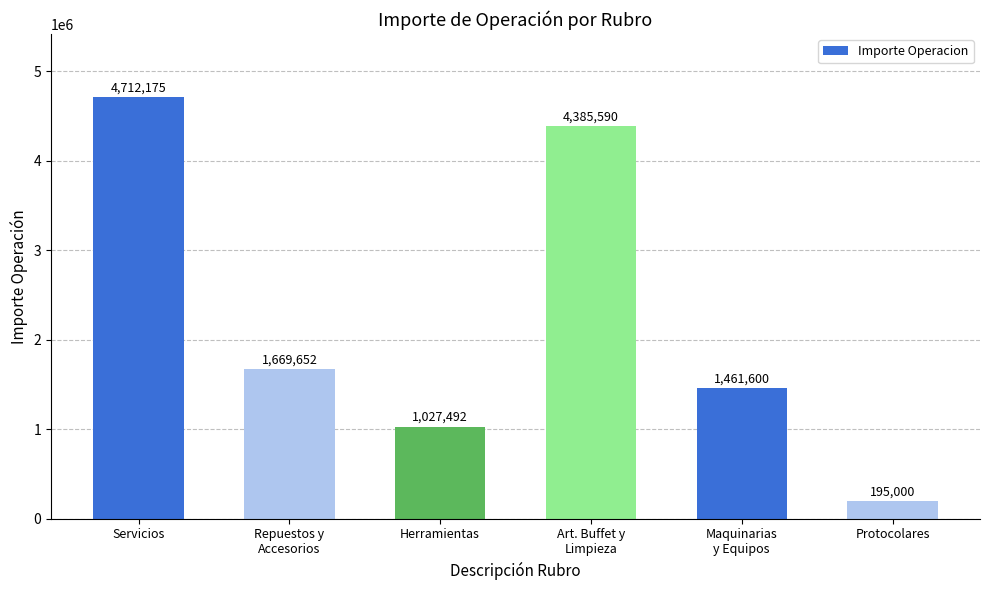

Rank the categories by value from highest to lowest.

Servicios, Art. Buffet y
Limpieza, Repuestos y
Accesorios, Maquinarias
y Equipos, Herramientas, Protocolares